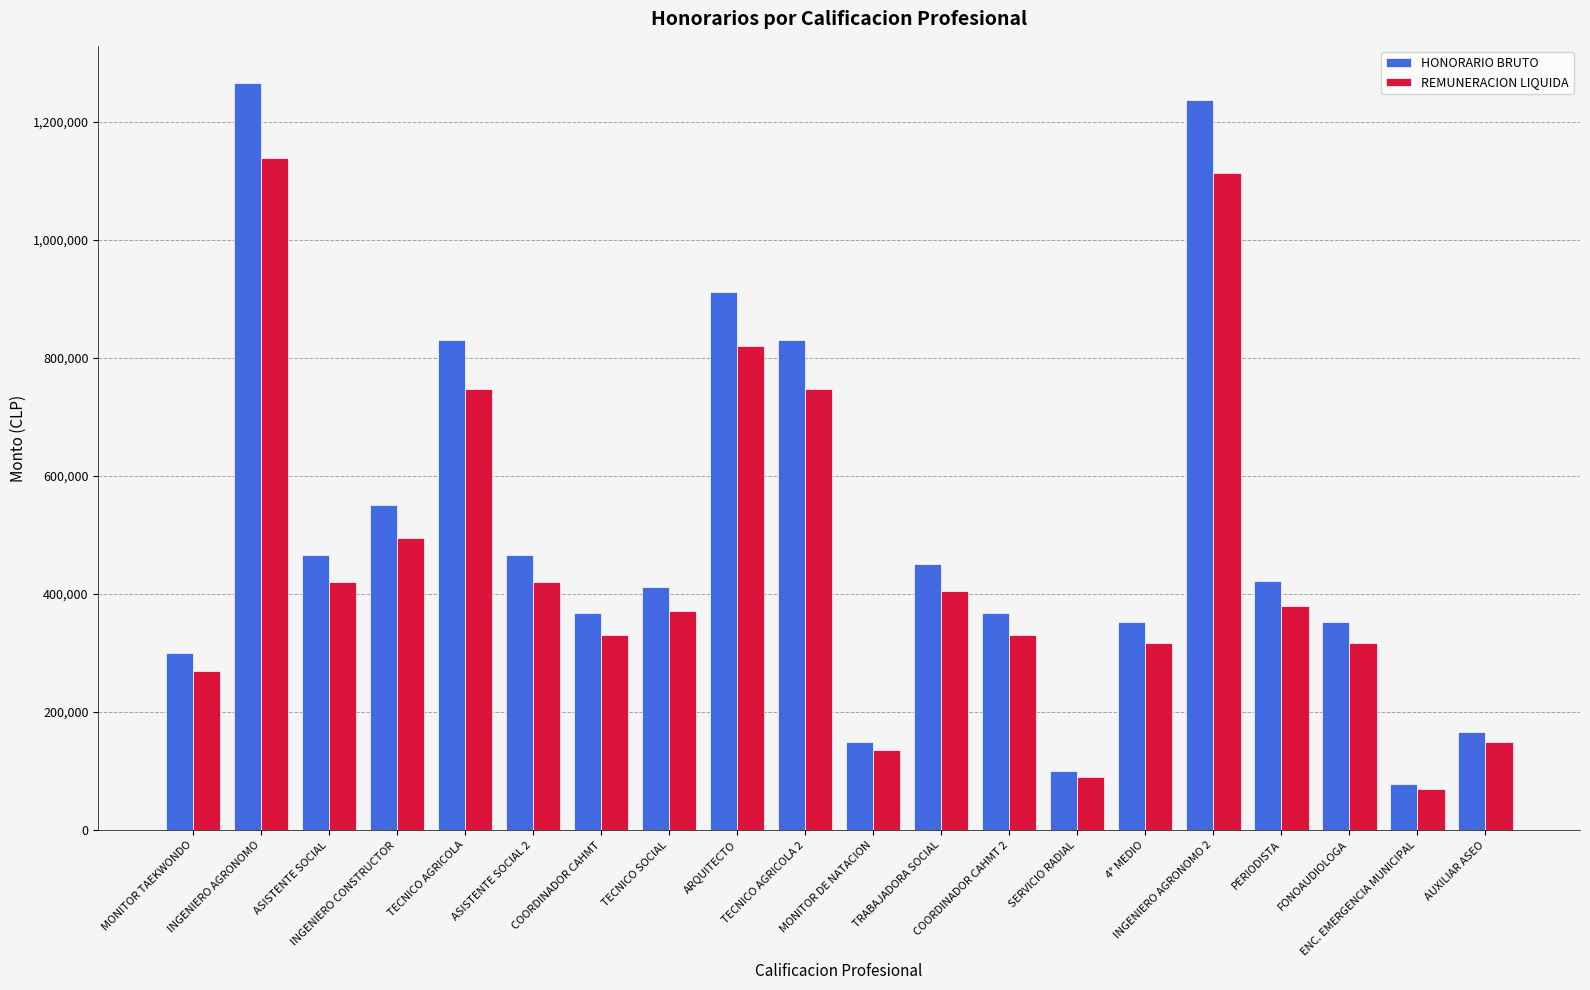

How many categories are shown in the chart?

20